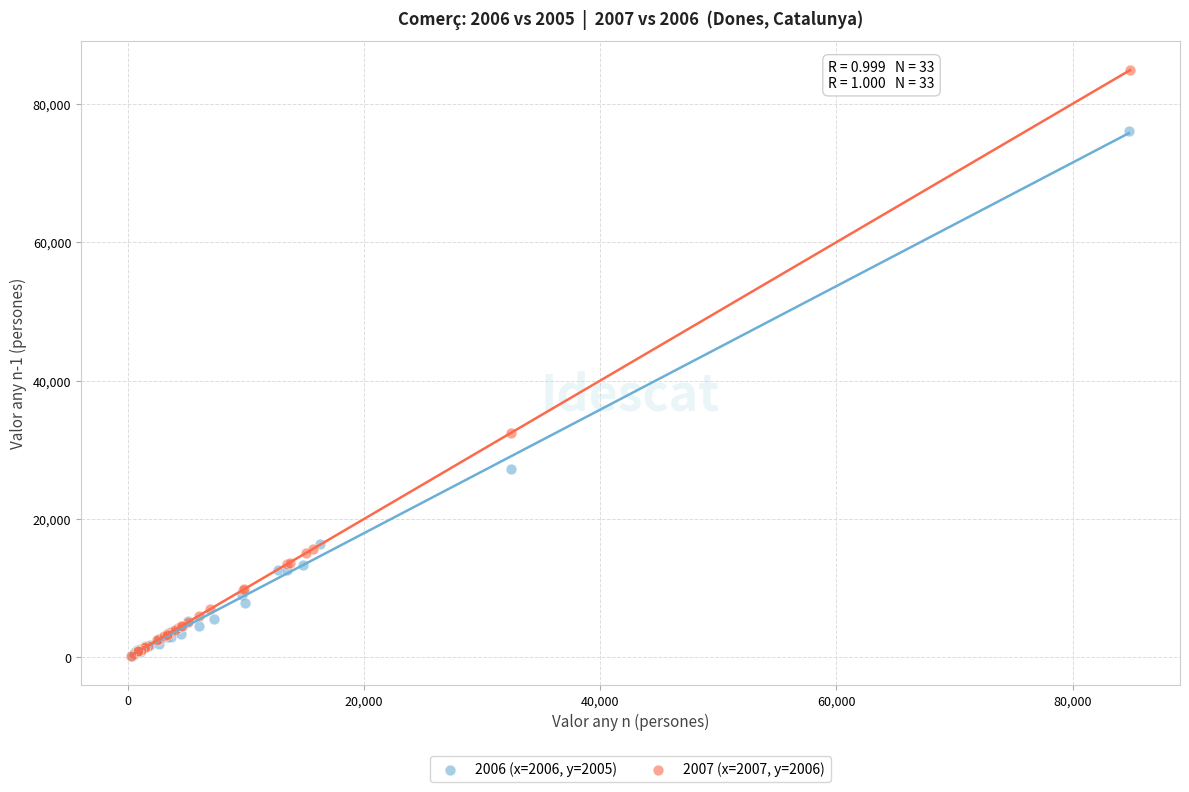

Which series has the widest spread of Y values?

2007 (x=2007, y=2006)